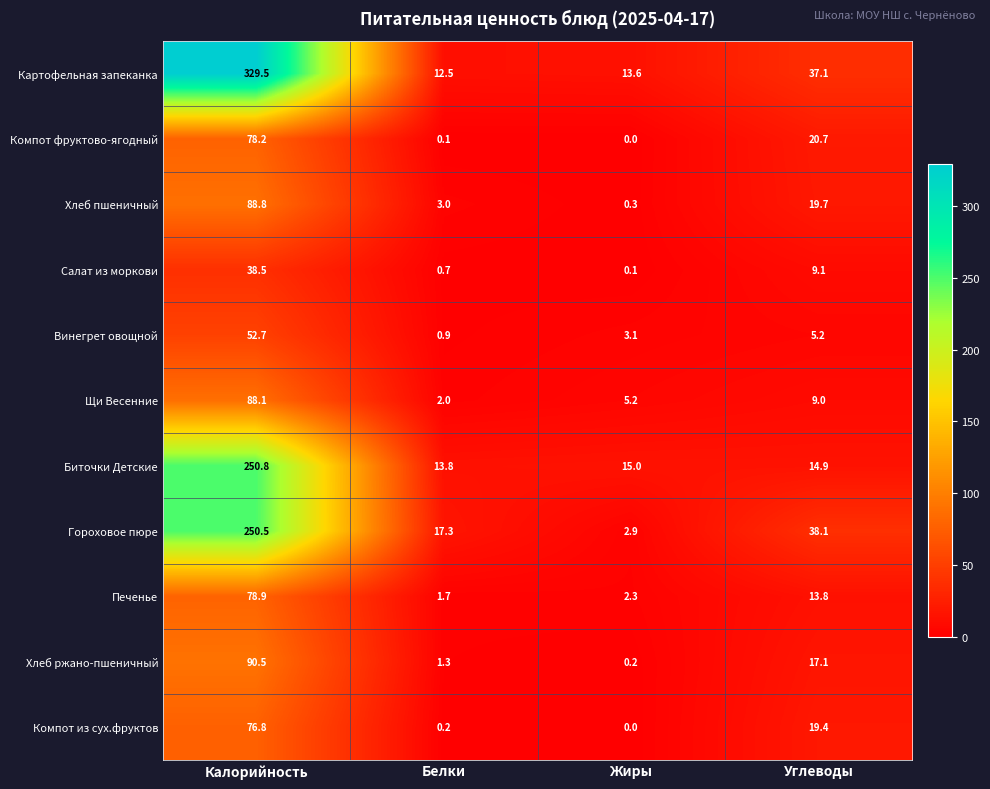

List the series in order of their peak value, lowest first.

Салат из моркови, Винегрет овощной, Компот из сух.фруктов, Компот фруктово-ягодный, Печенье, Щи Весенние, Хлеб пшеничный, Хлеб ржано-пшеничный, Гороховое пюре, Биточки Детские, Картофельная запеканка